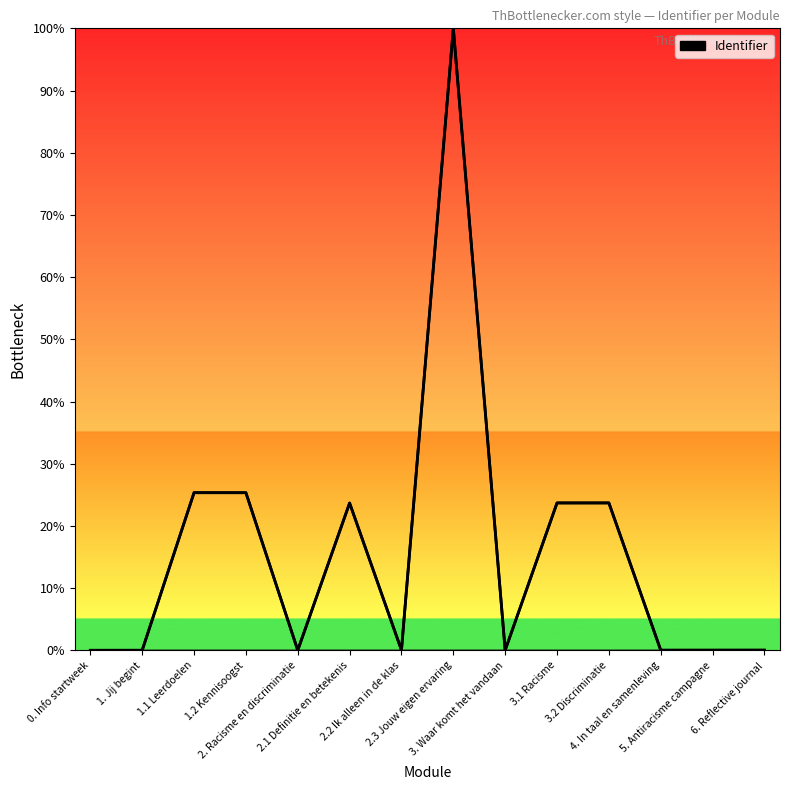

At which label is the value closest to 50?

1.1 Leerdoelen